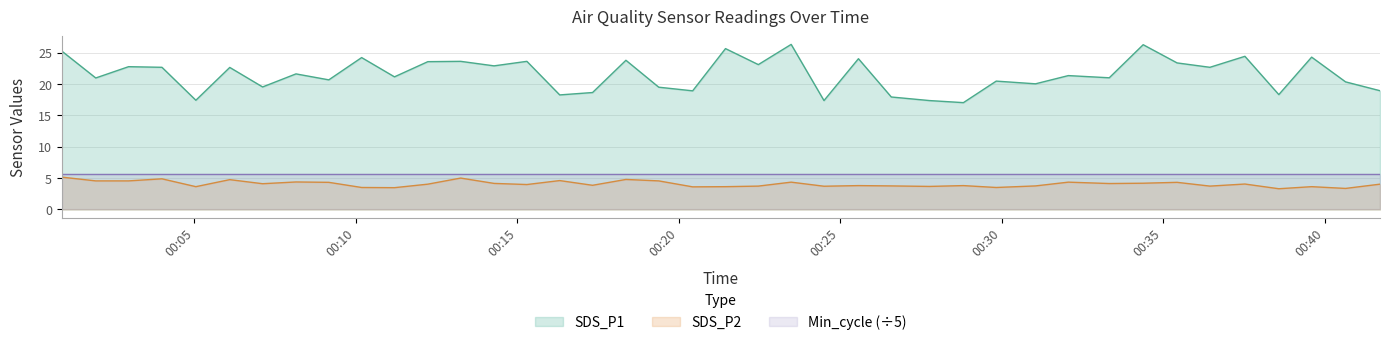

How many distinct data groups are displayed?

3